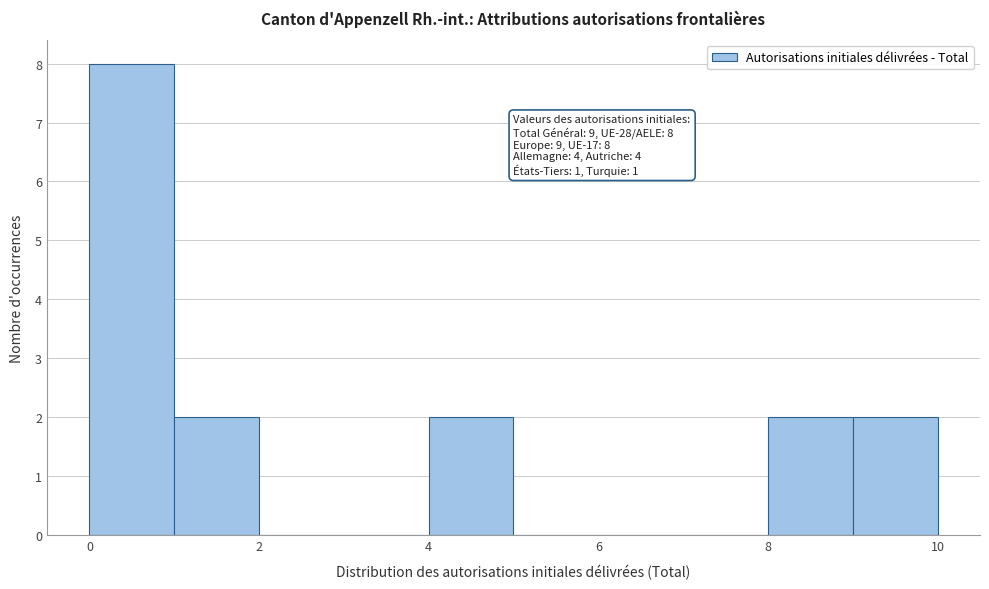

Which range on the x-axis has the tallest bar?

0 to 1